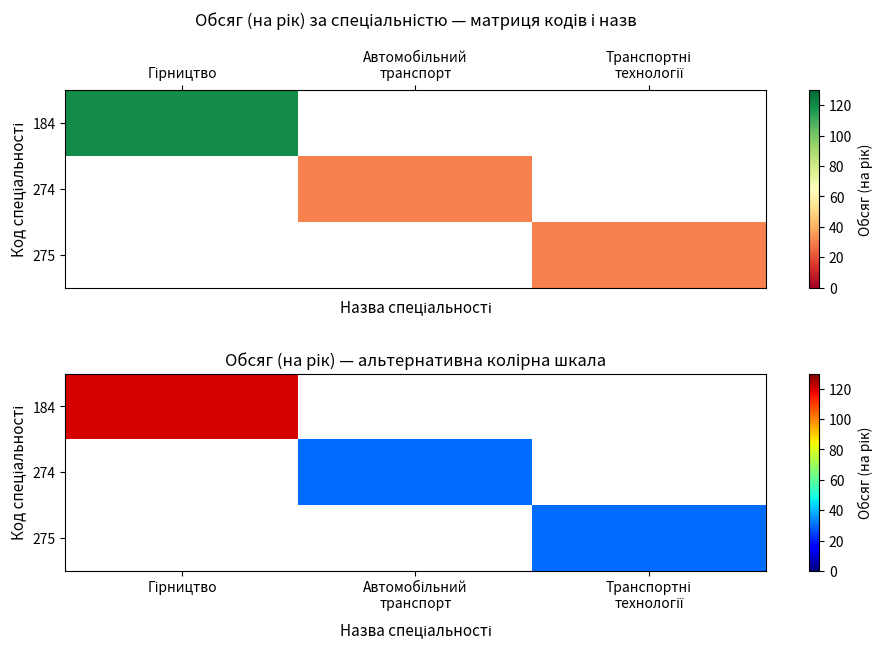

What is the approximate value of 275 at Транспортні технології?

30.0